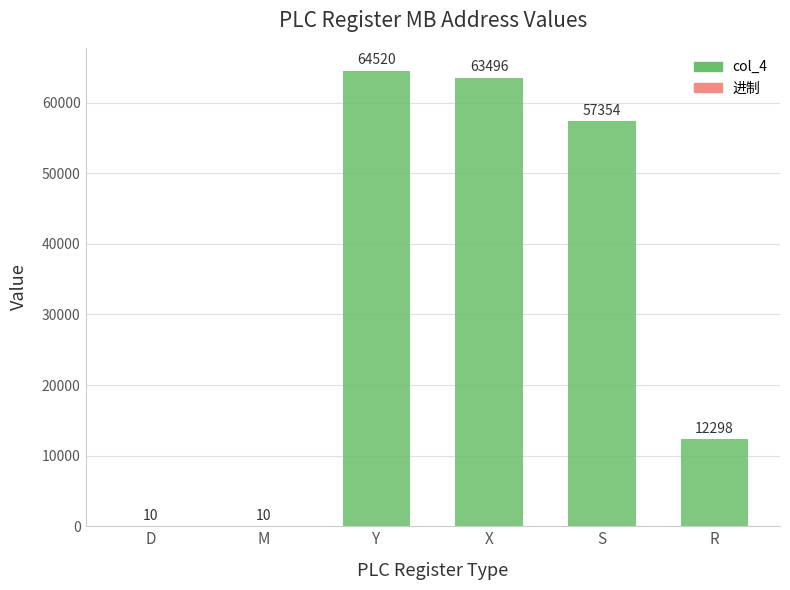

At which label does col_4 first exceed 57344?

Y